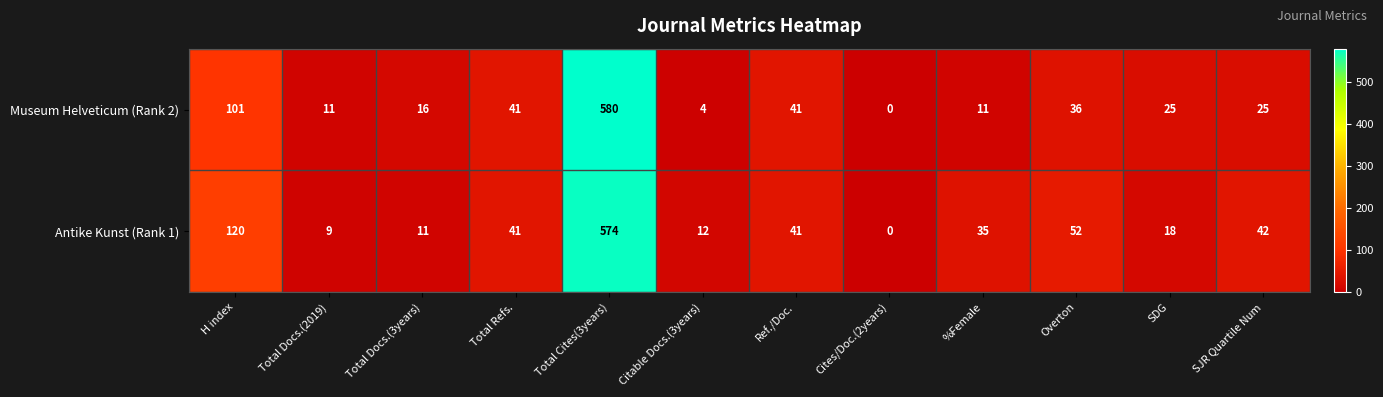

At Total Docs.(3years), list the series in order from smallest to largest.

Antike Kunst (Rank 1), Museum Helveticum (Rank 2)